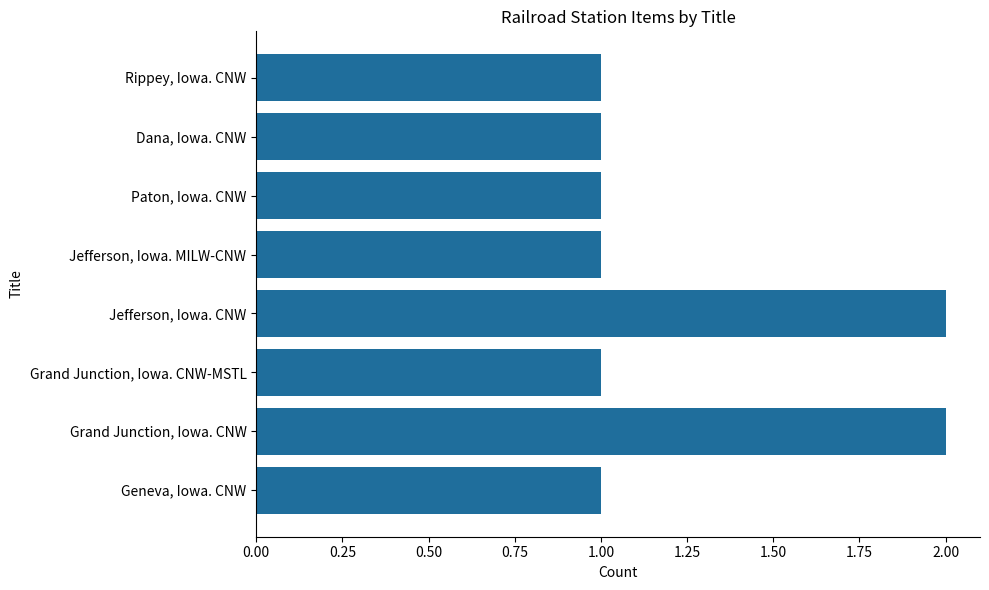

Which has a higher value, Grand Junction, Iowa. CNW or Grand Junction, Iowa. CNW-MSTL?

Grand Junction, Iowa. CNW